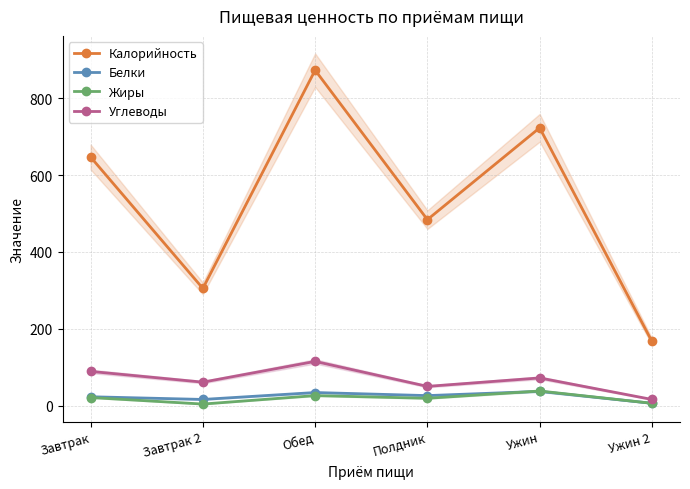

List the series in order of their peak value, highest first.

Калорийность, Углеводы, Жиры, Белки